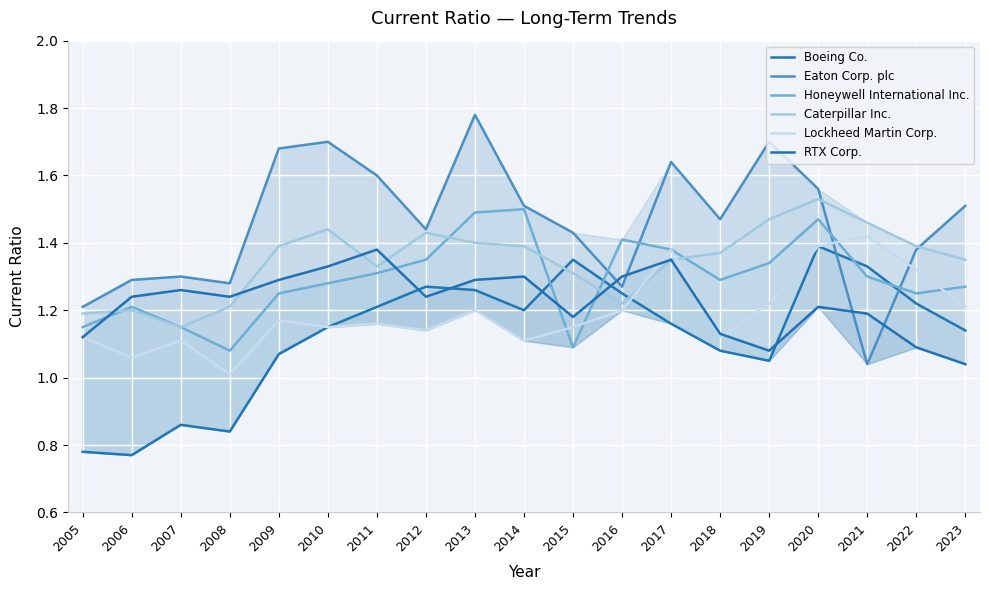

At which category does the chart reach its minimum across all series?

2006